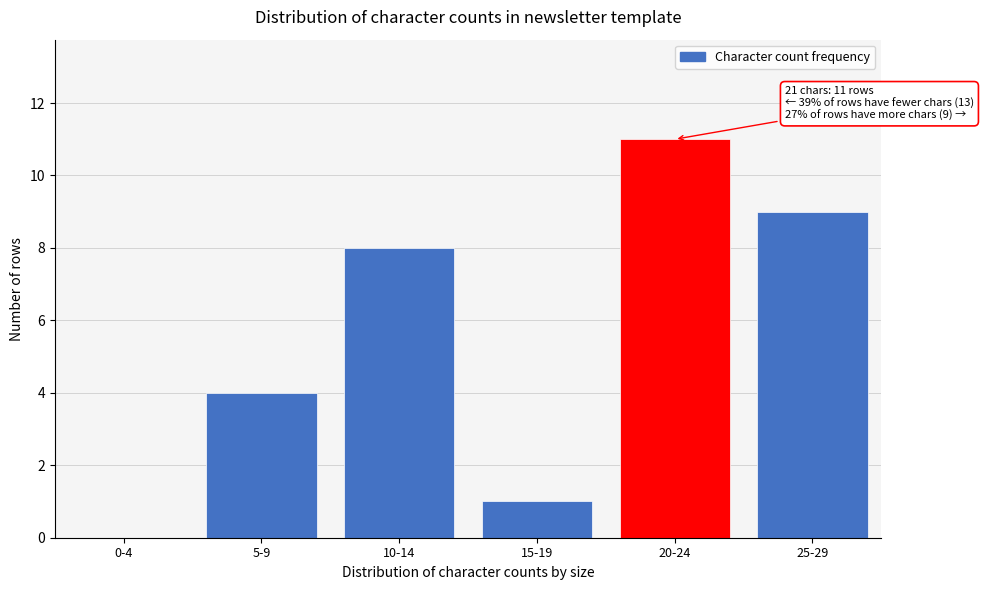

Reading right to left, extract all data points from this chart.

25-29=9	20-24=11	15-19=1	10-14=8	5-9=4	0-4=0